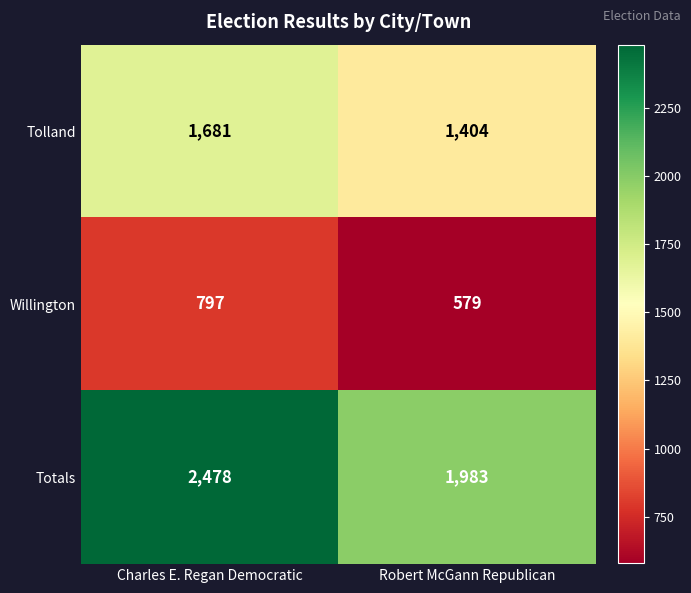

At which category is the sum across all series the highest?

Charles E. Regan Democratic